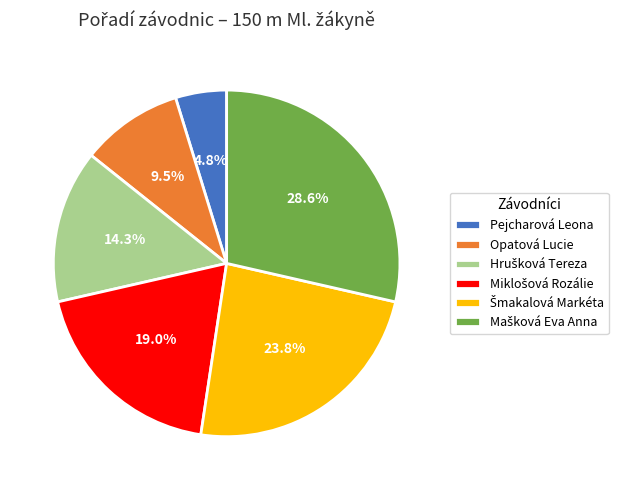

What is the ratio of the value at Pejcharová Leona to the value at Opatová Lucie?

0.5